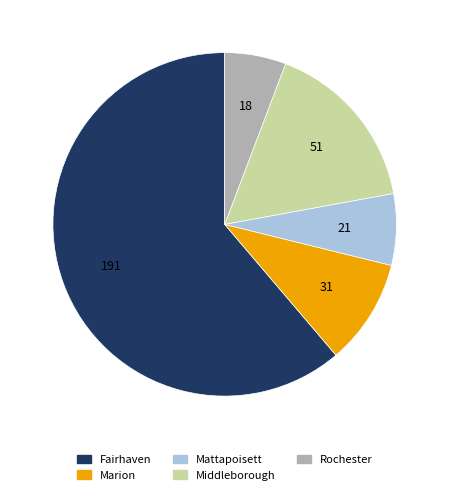

Is Fairhaven the majority of the pie?

Yes